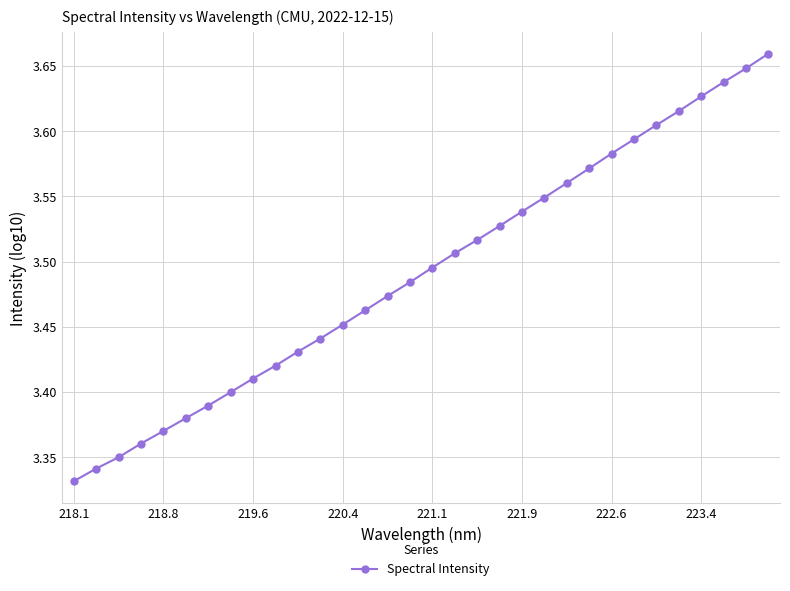

True or false: there are more than 2 points higher than both neighbors.

False